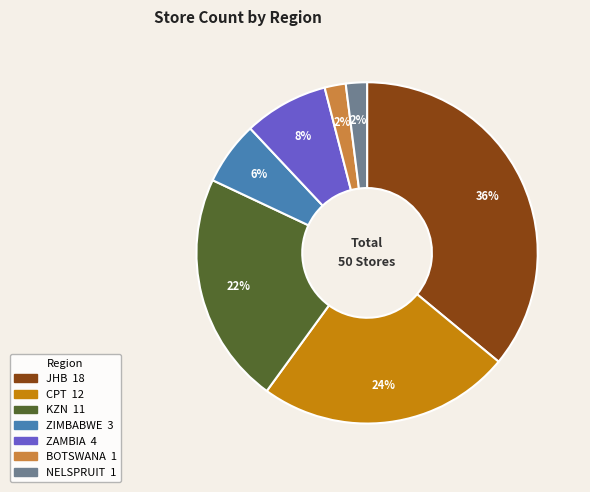

Which slice is the largest?

JHB